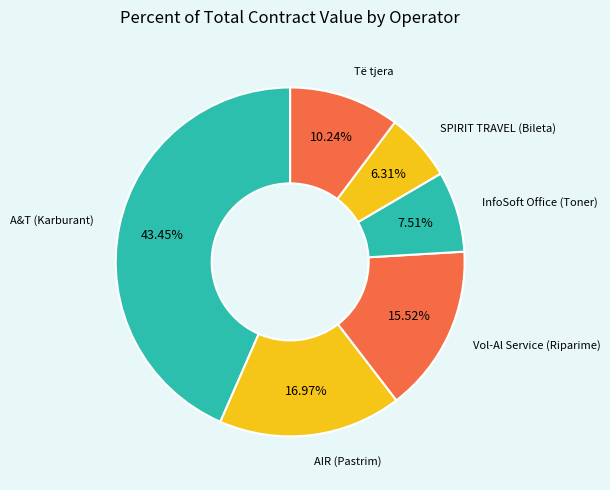

Does any single category account for the majority?

No